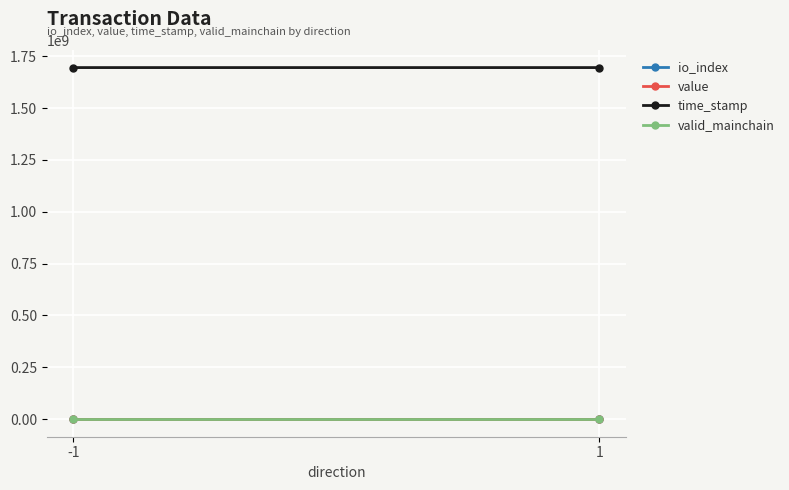

Is it true that value equals 3.1 at 1?

True